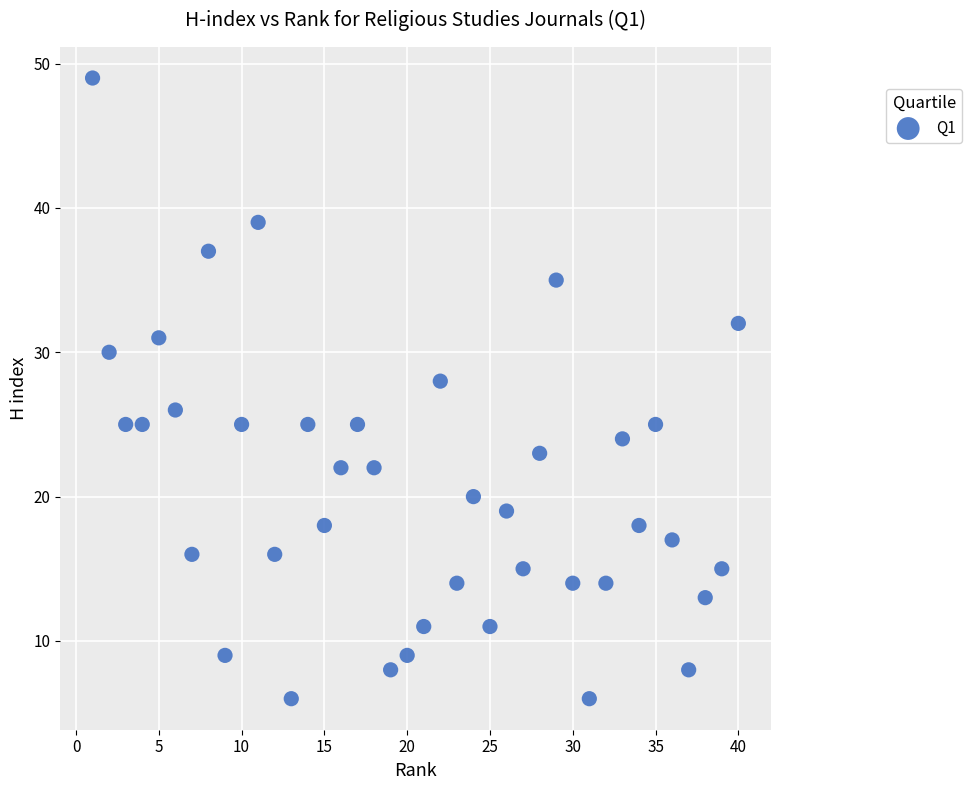

What is the range of X values (max minus min)?

39